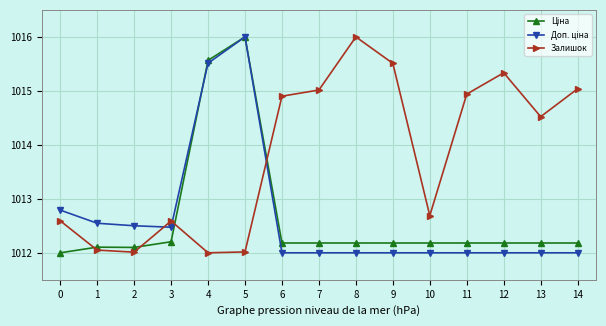

What is the maximum value shown in the chart?

1016.0